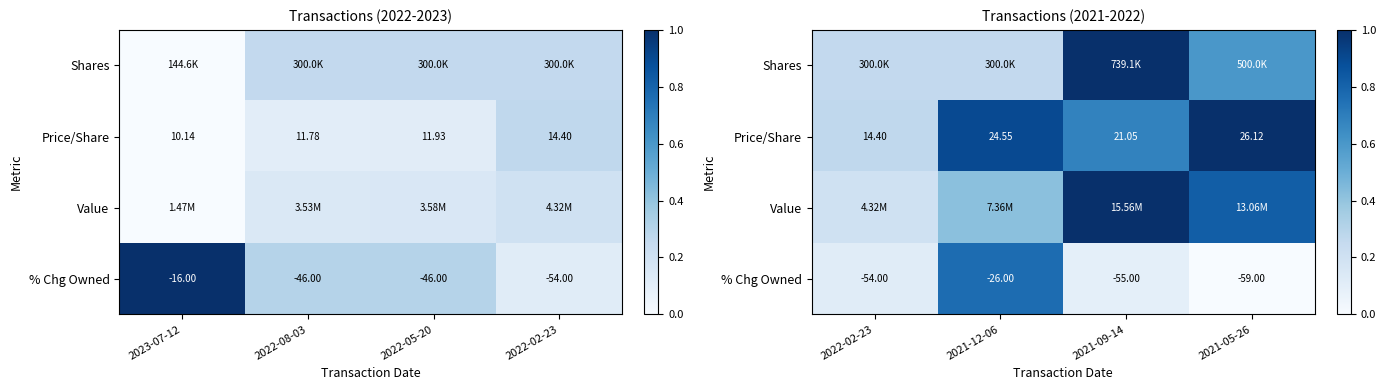

Which series has the widest spread of values?

Value